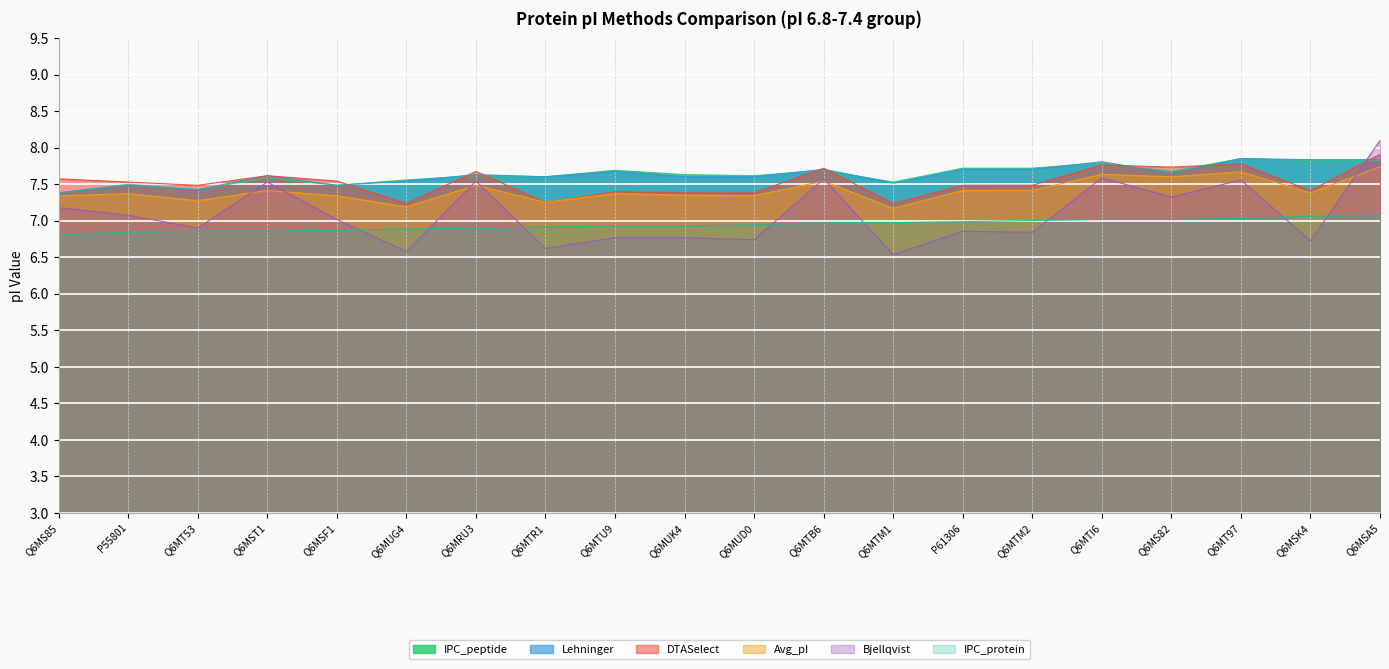

How many interior local valleys does the Bjellqvist series have?

8